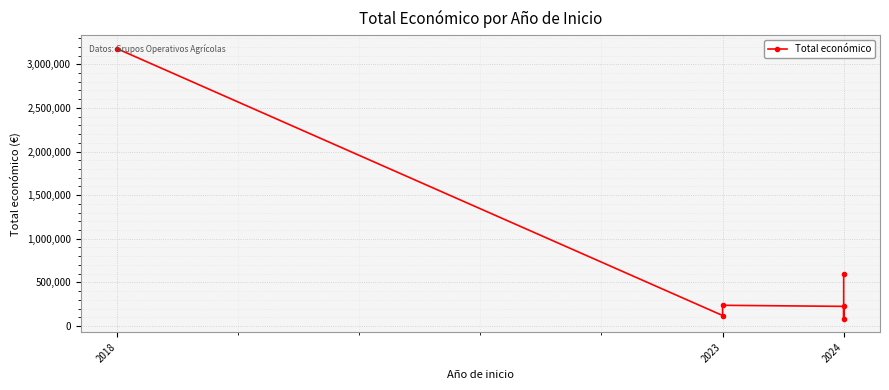

What is the sum of all values?

4444089